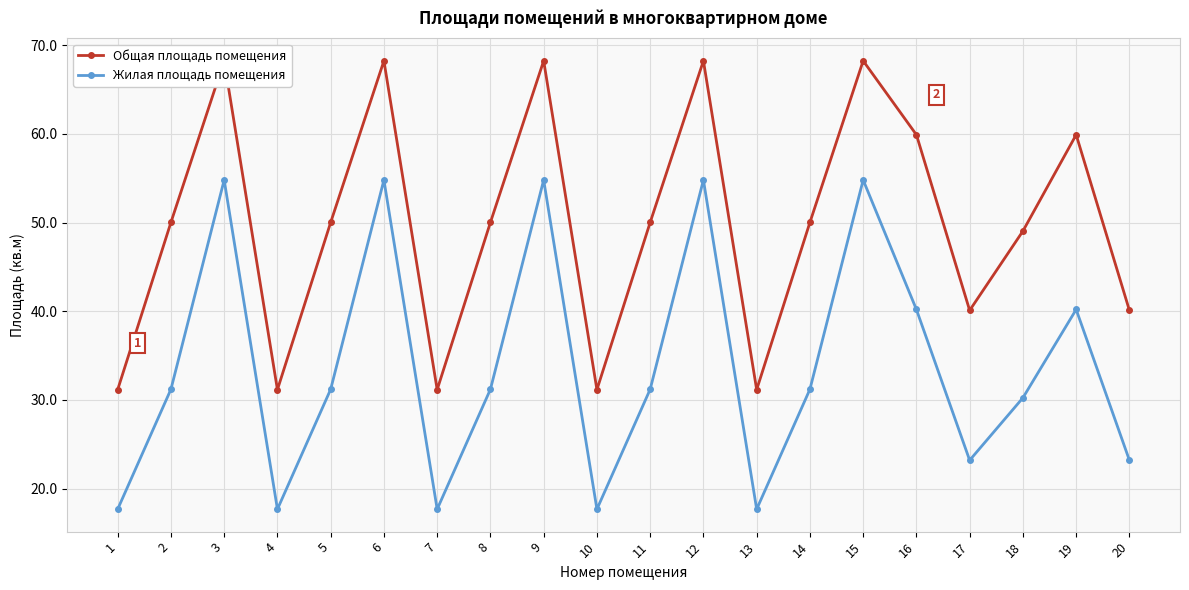

What are all the series names shown in the legend?

Общая площадь помещения, Жилая площадь помещения